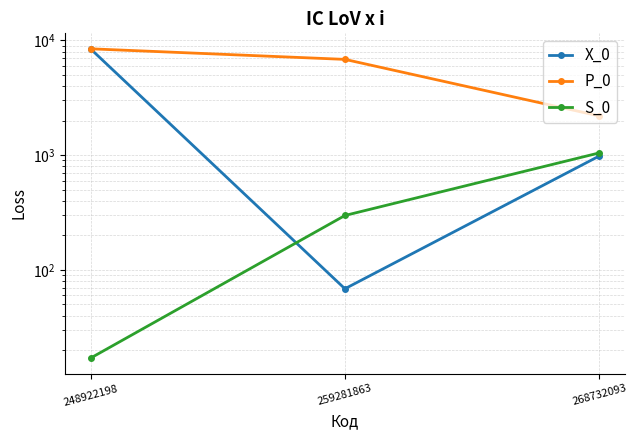

Between 268732093 and 248922198, which is larger?

248922198